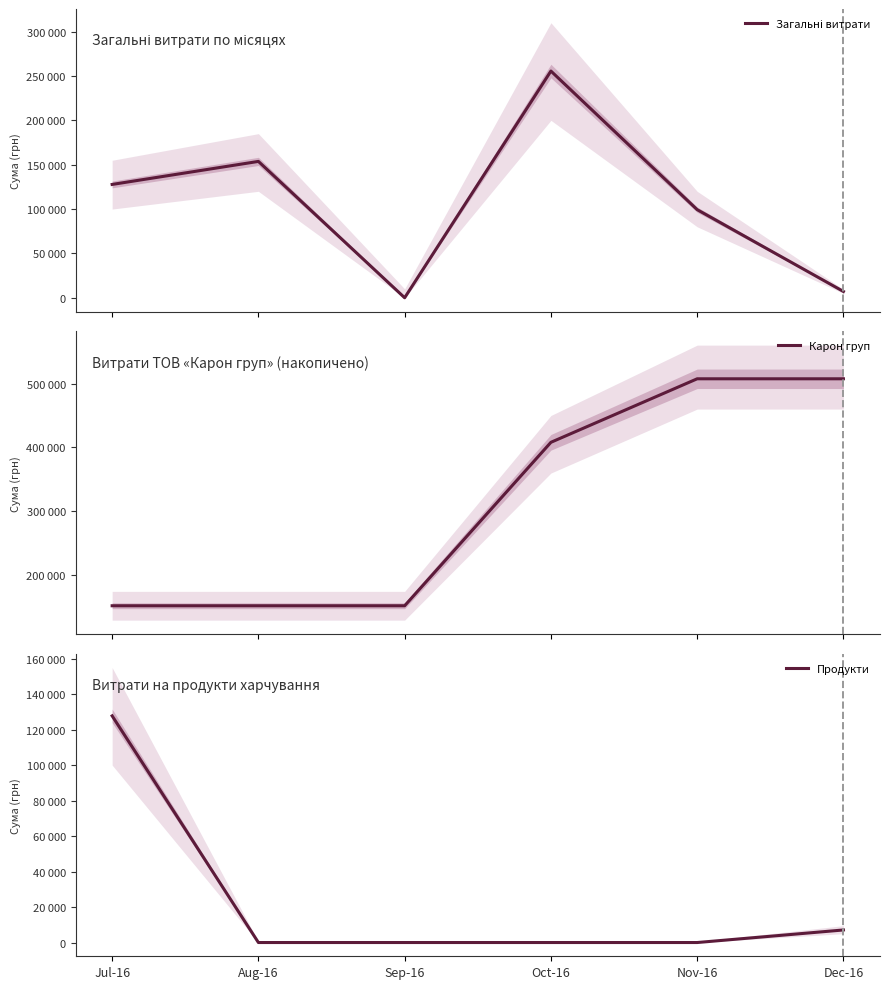

At Aug-16, list the series in order from smallest to largest.

Продукти, Карон груп, Загальні витрати